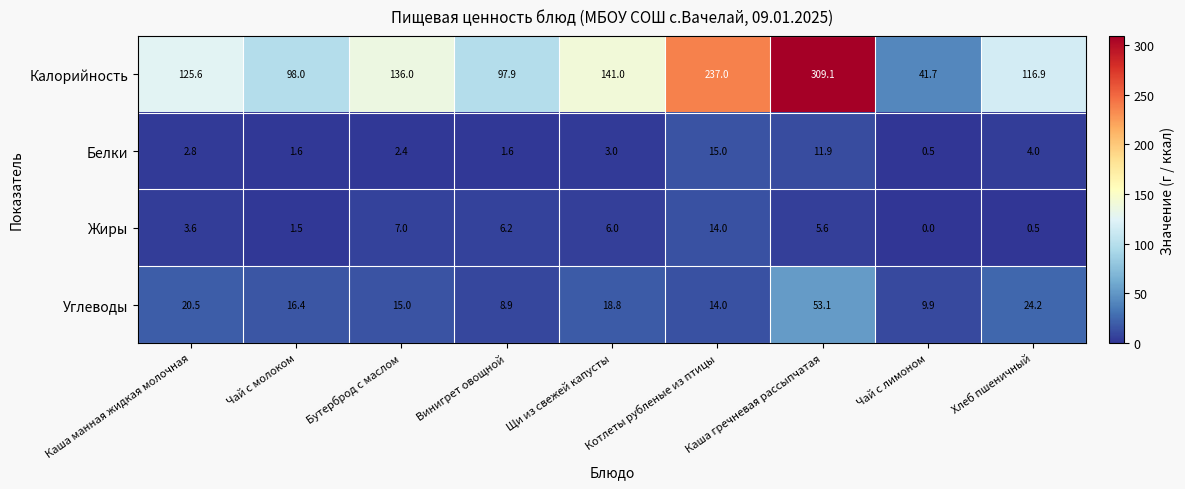

What is the difference between the second highest and second lowest values in the Калорийность series?

139.1